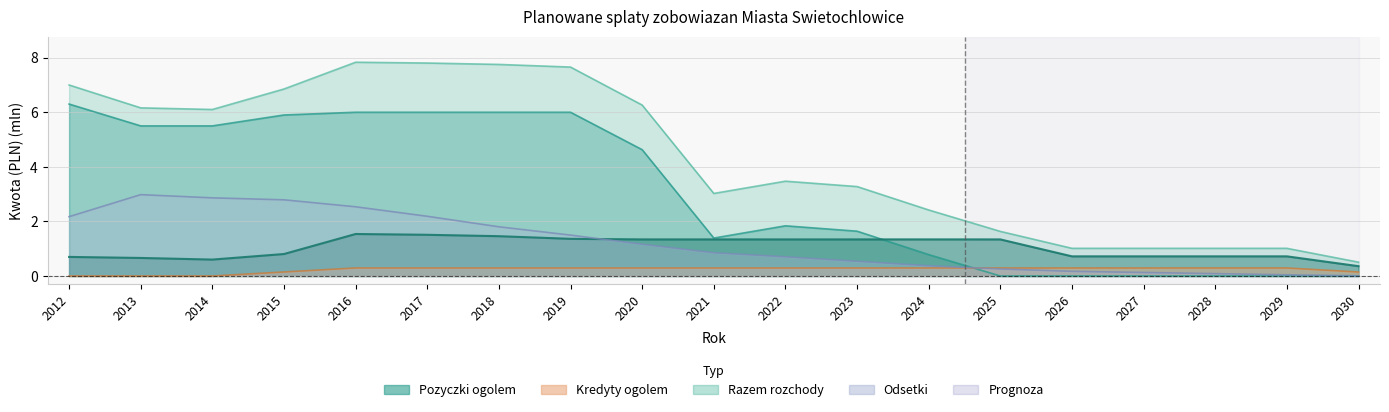

Which series has the widest spread of values?

Razem rozchody